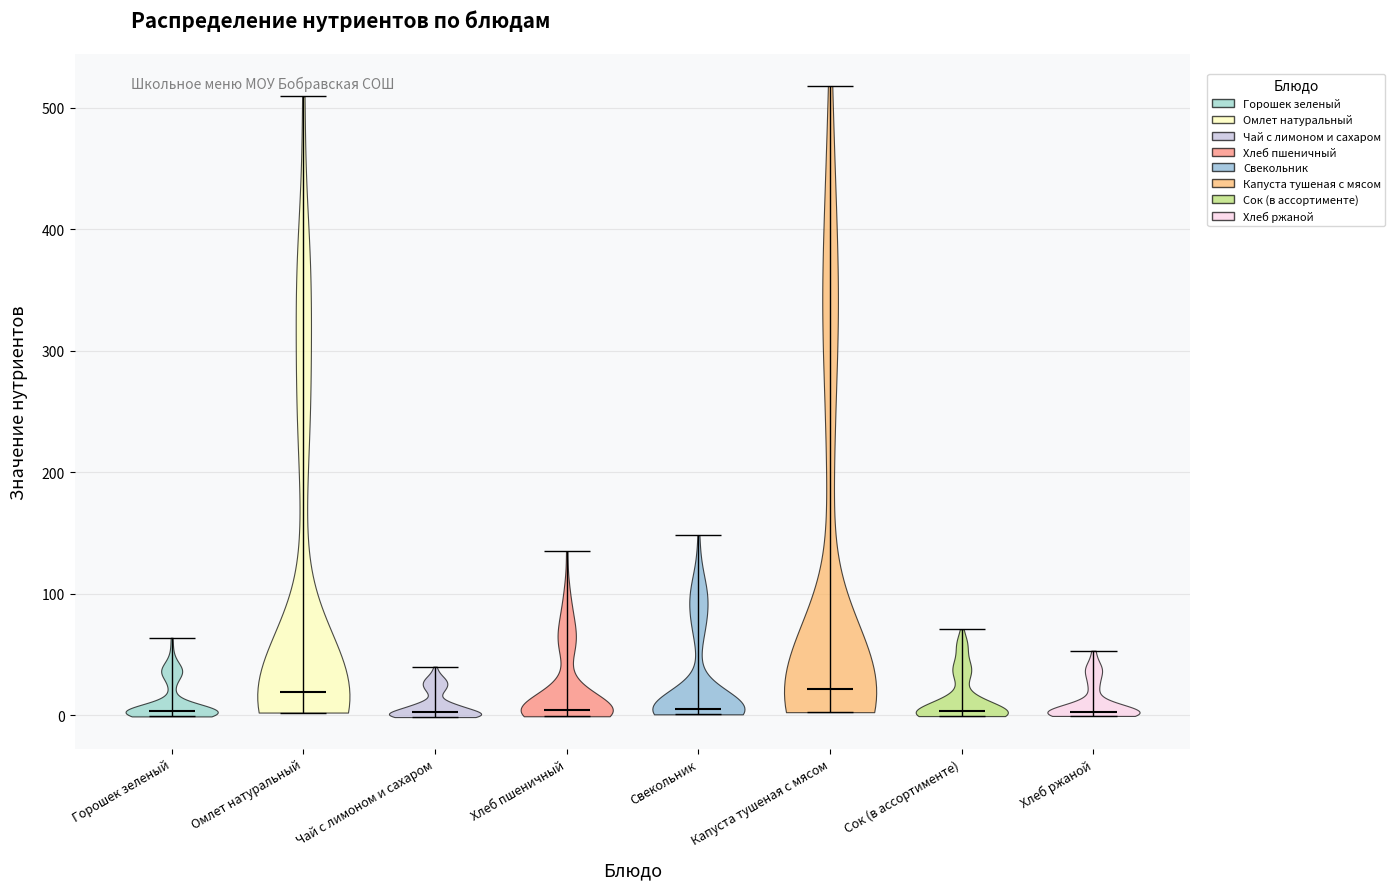

Where does the median line of the violin for Чай с лимоном и сахаром sit on the y-axis? The values are not printed on the chart, so give them approximately, as read against the axis.

0